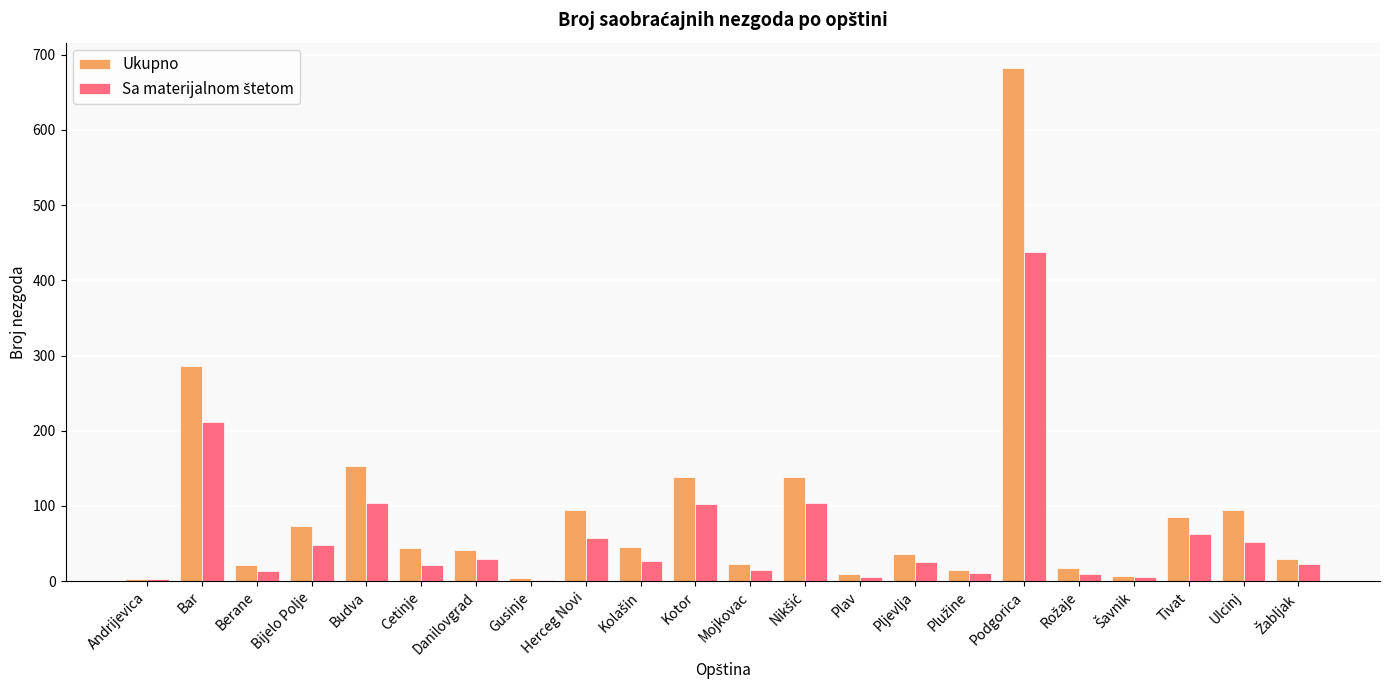

At which label is Ukupno closest to 342?

Bar